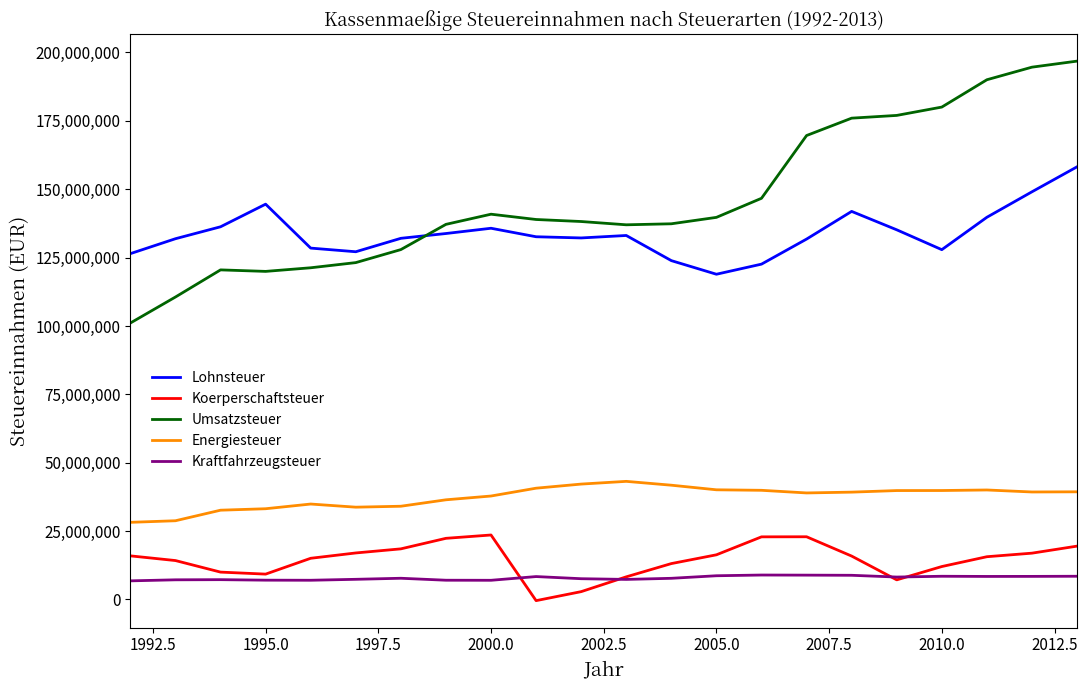

What is the lowest value of the Umsatzsteuer series?

101088029